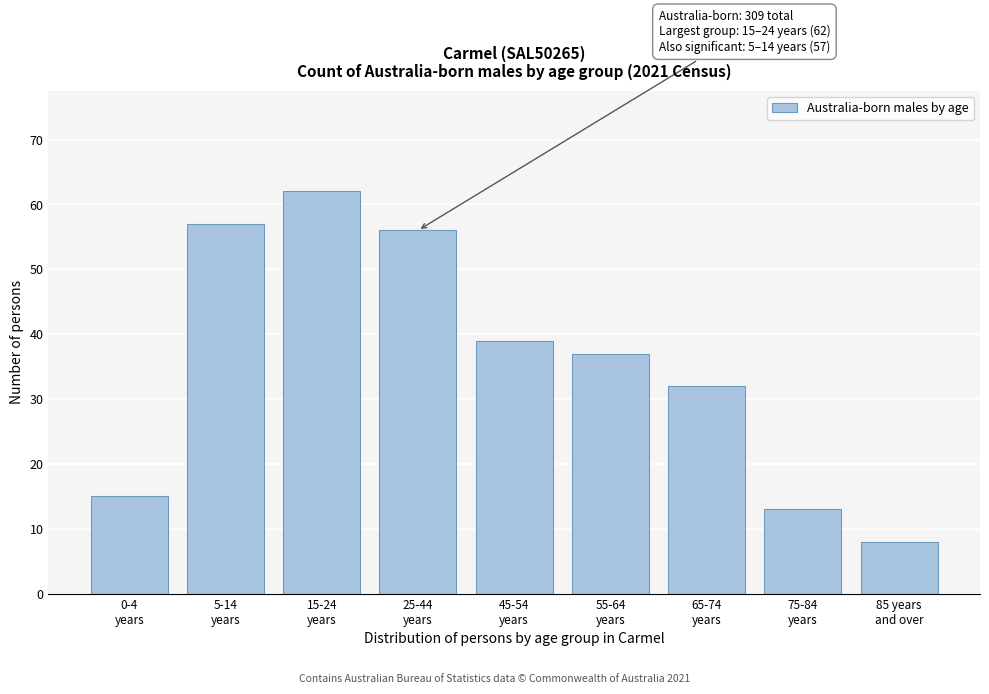

Reading right to left, extract all data points from this chart.

8	13	32	37	39	56	62	57	15